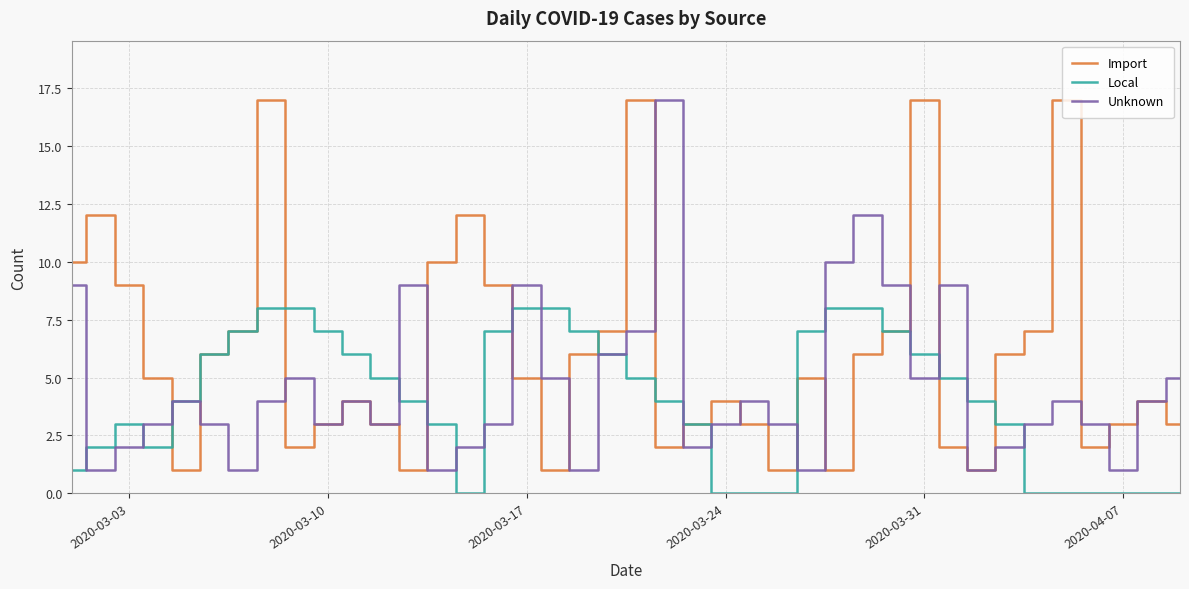

What is the greatest value displayed?

17